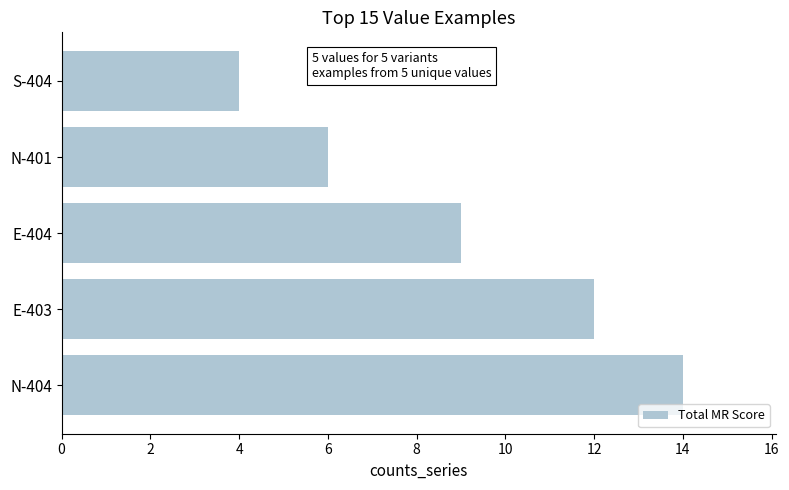

Does the chart contain stacked bars?

No